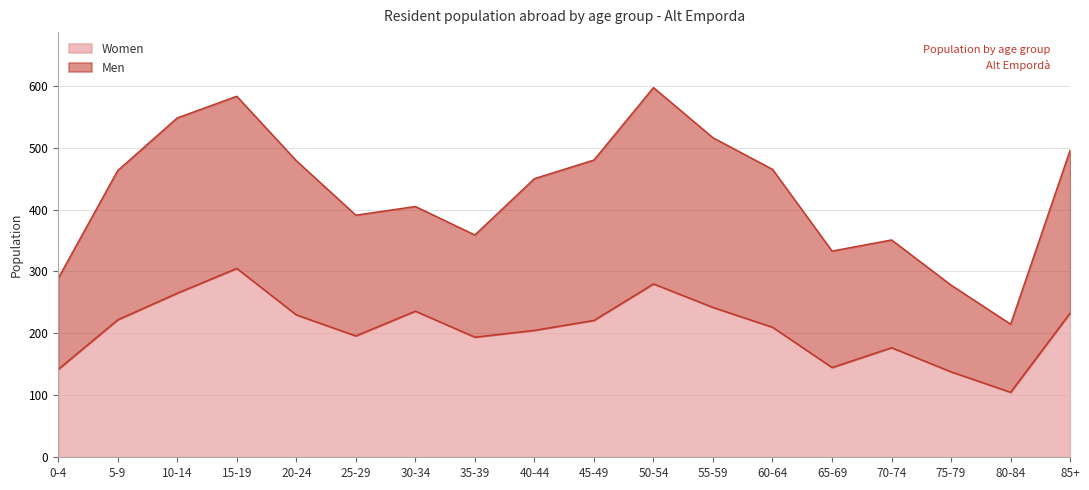

Which has a higher value, 10-14 or 15-19?

15-19